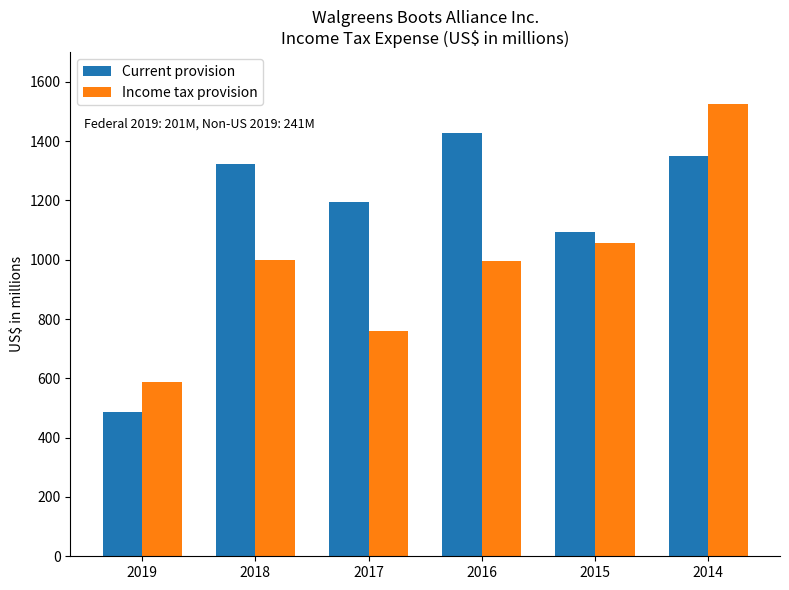

What is the minimum value for Income tax provision?

588